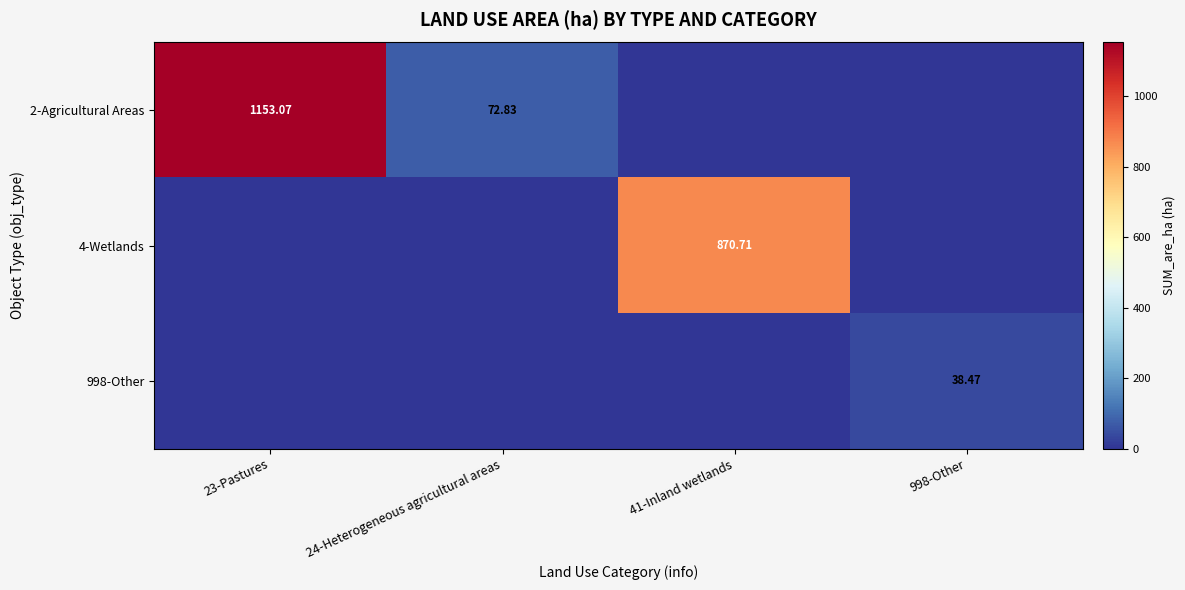

How many positive values does the 2-Agricultural Areas series have?

2